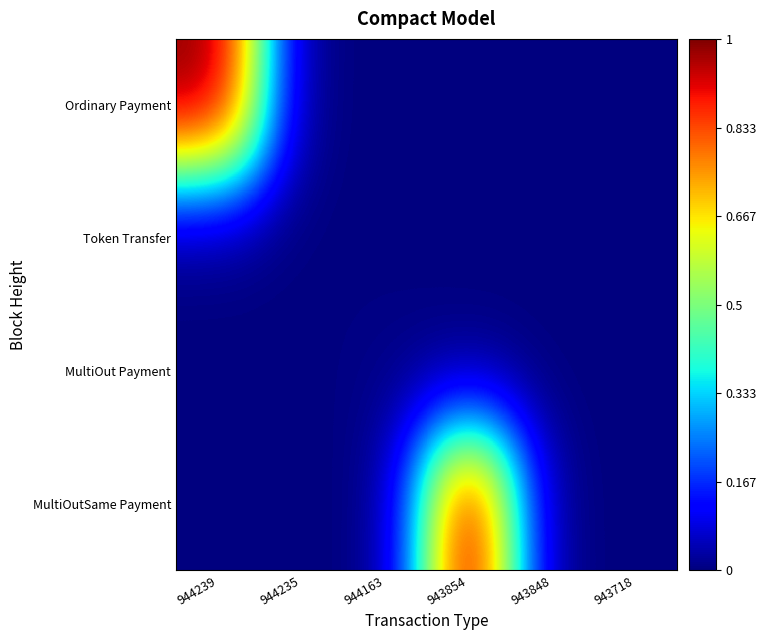

Which has a higher value, 943848 or 944239?

944239